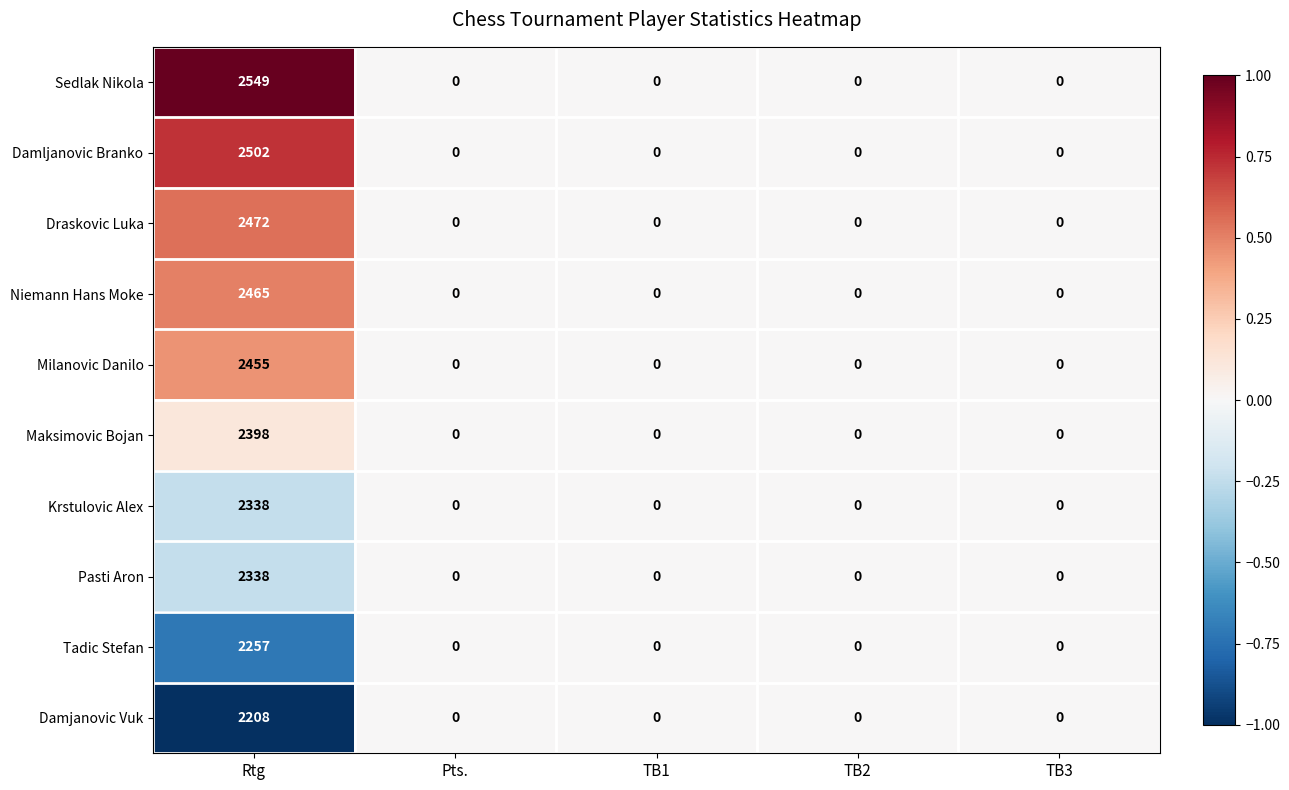

At which category is the sum across all series the highest?

Rtg